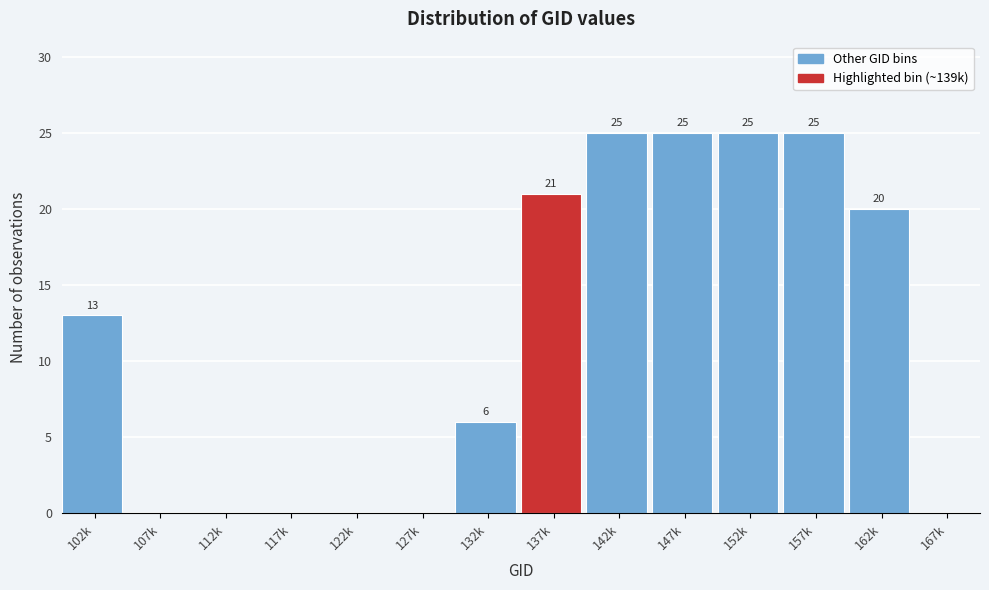

Reading left to right, list all the values displayed in this chart.

102k=13	107k=0	112k=0	117k=0	122k=0	127k=0	132k=6	137k=21	142k=25	147k=25	152k=25	157k=25	162k=20	167k=0